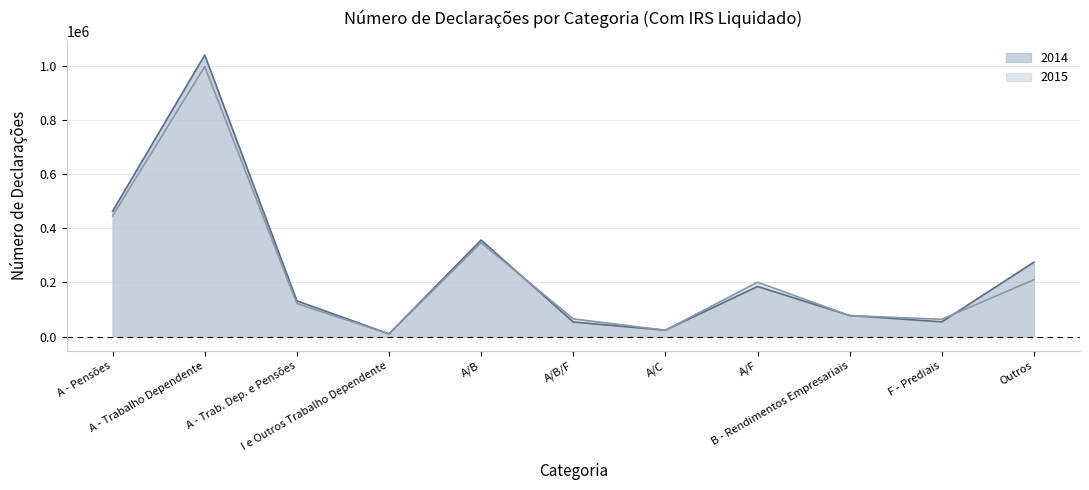

Rank the series by their maximum value, from highest to lowest.

2014, 2015